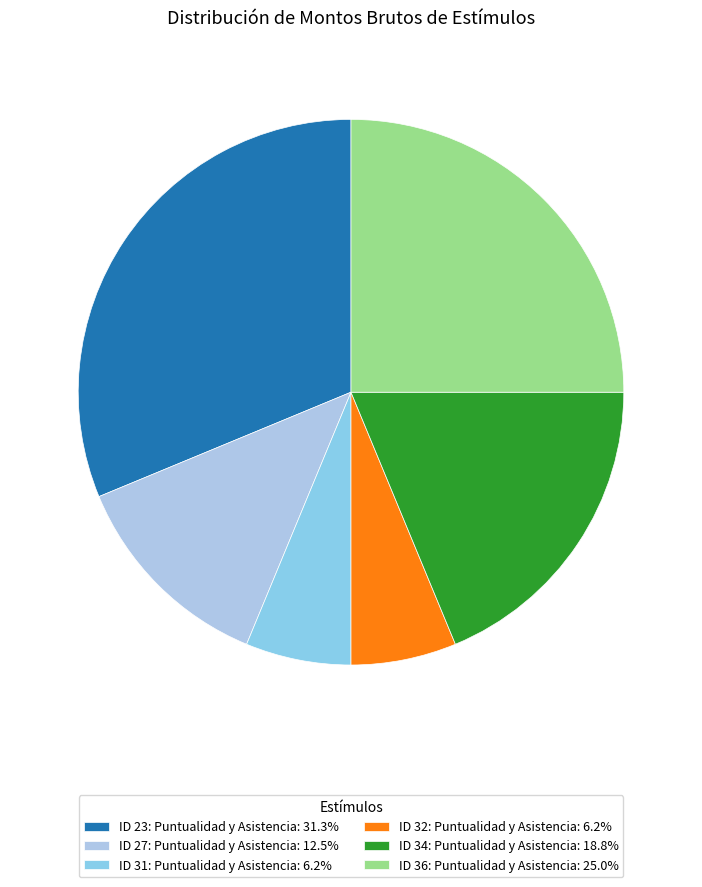

Is ID 34: Puntualidad y Asistencia the majority of the pie?

No